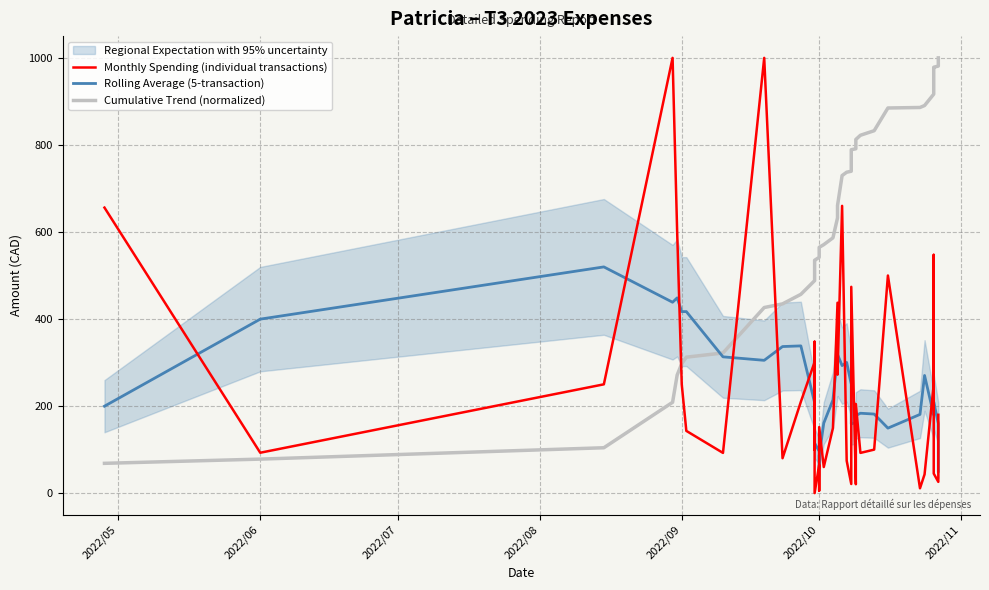

What is the sum of all Rolling Average (5-transaction) values?

9219.3